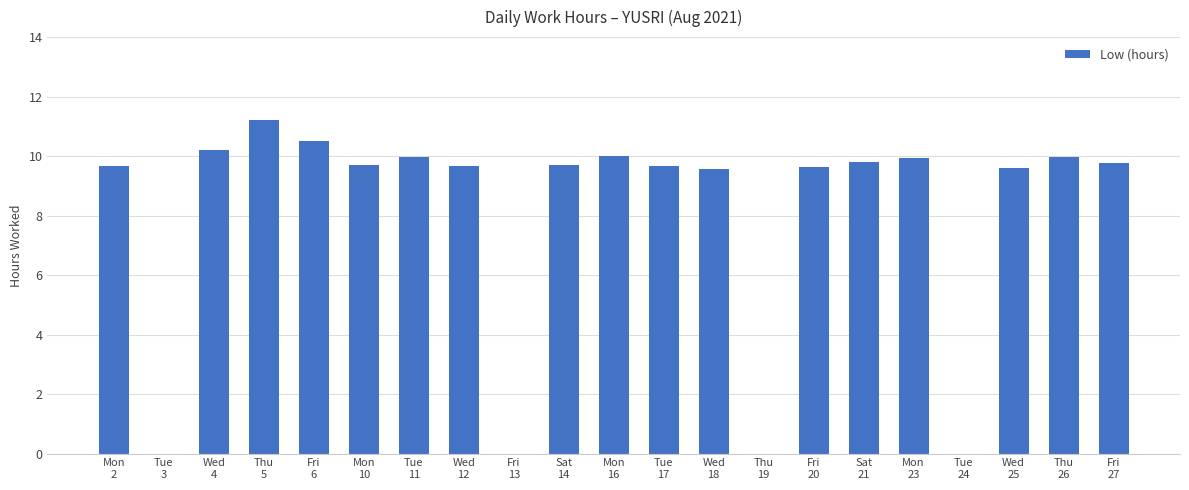

The value at Fri
20 is 15.5. True or false?

False